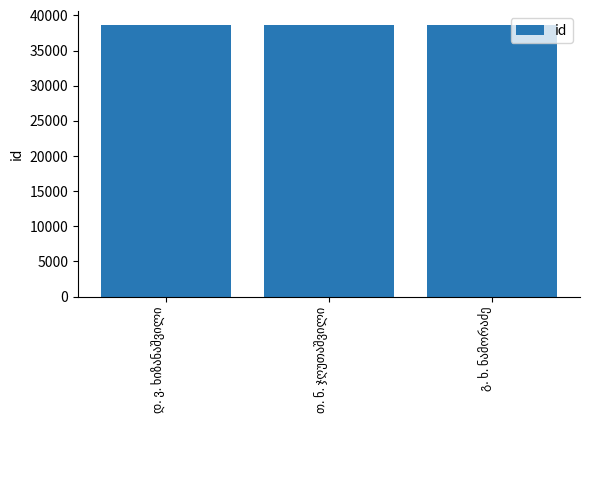

What is the maximum value shown in the chart?

38688